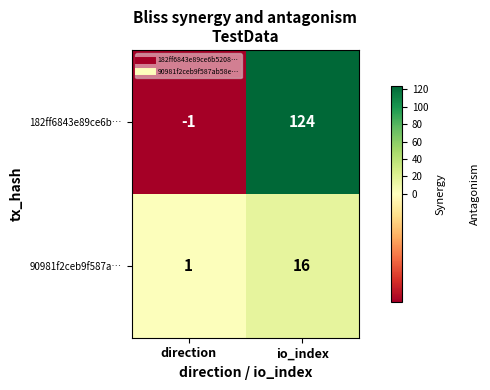

At direction, list the series in order from smallest to largest.

182ff6843e89ce6b…, 90981f2ceb9f587a…